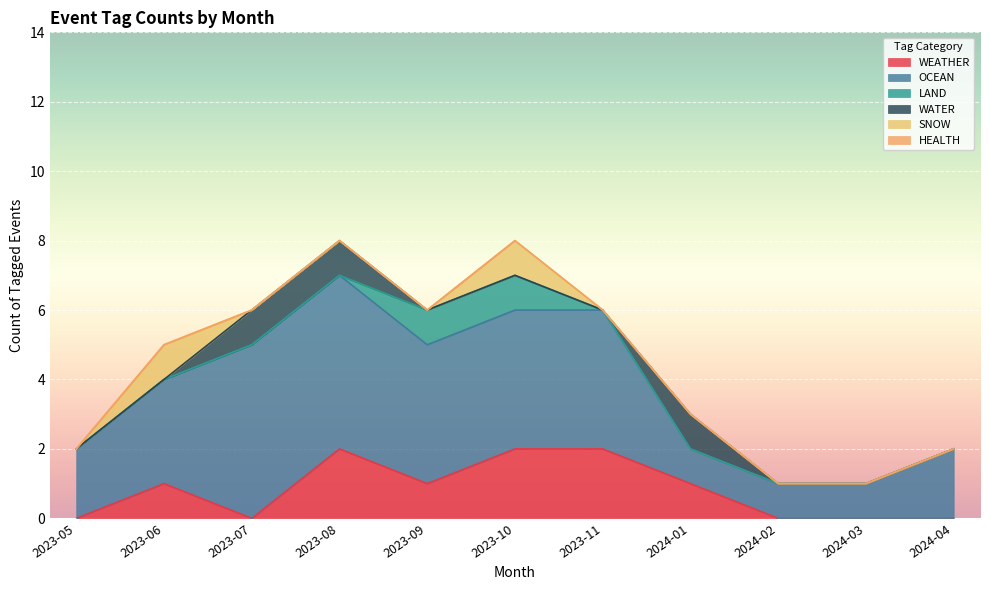

What is the label of the 7th point from the right?

2023-09